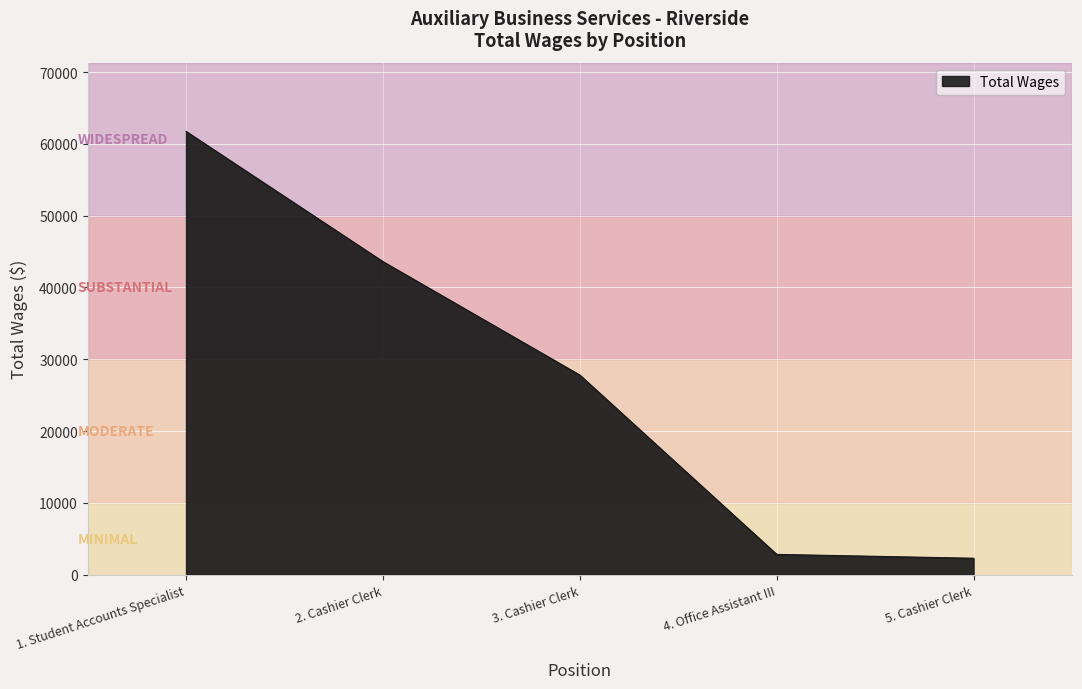

Between 2. Cashier Clerk and 5. Cashier Clerk, which is larger?

2. Cashier Clerk